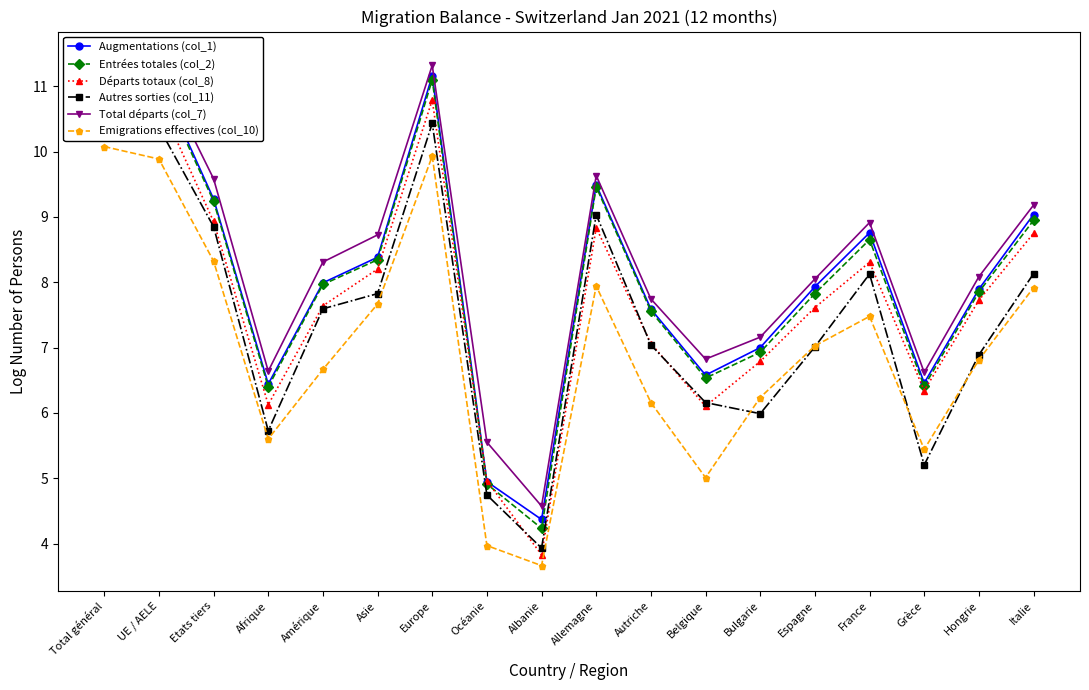

What is the difference between the maximum and minimum values in the Départs totaux (col_8) series?

7.1